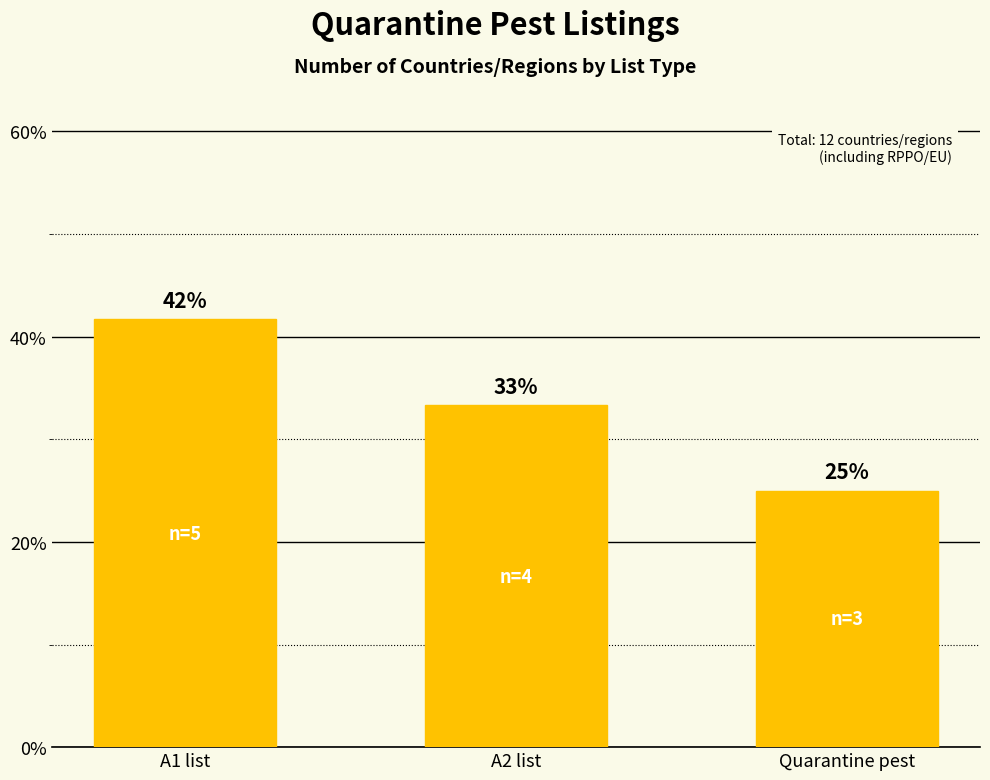

Are the bars horizontal?

No